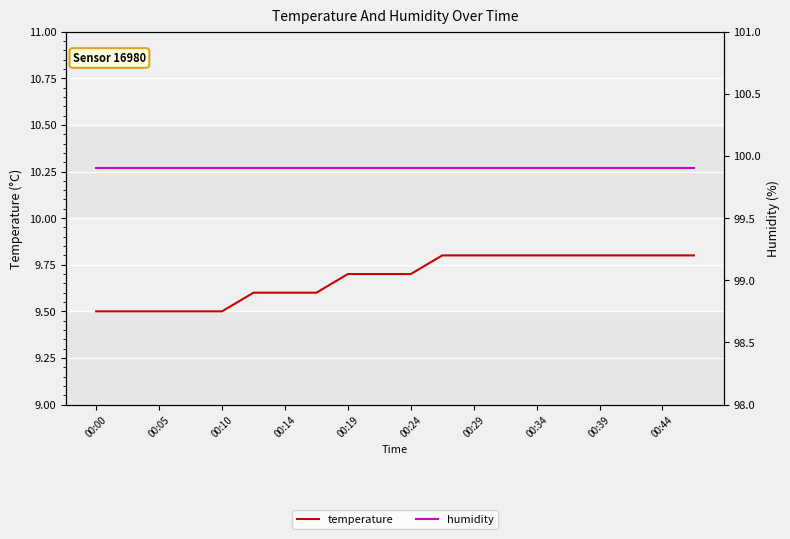

True or false: temperature and humidity intersect in this chart.

False